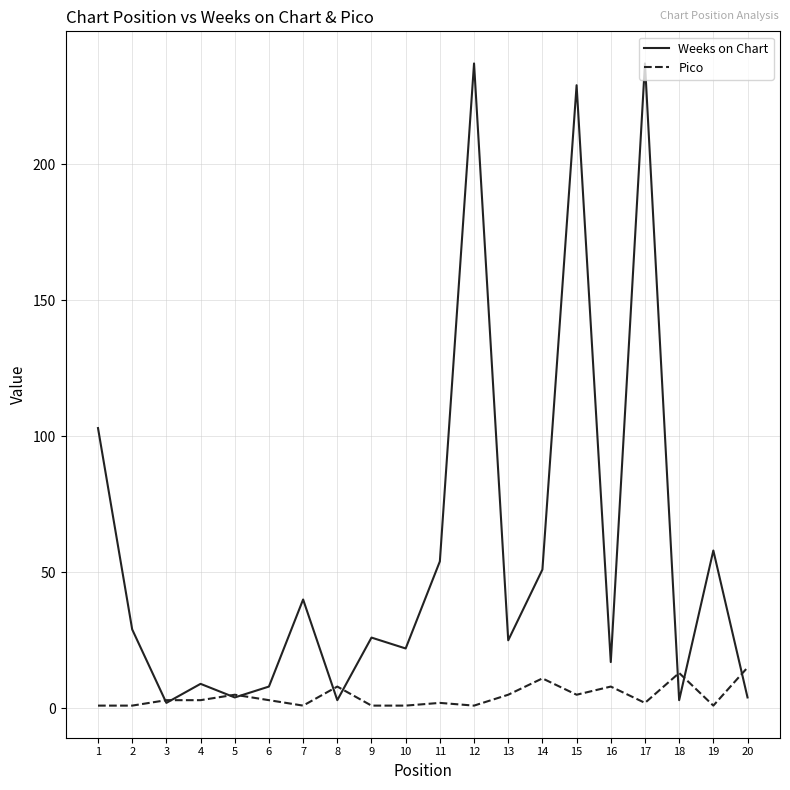

Which series has the largest total across all categories?

Weeks on Chart